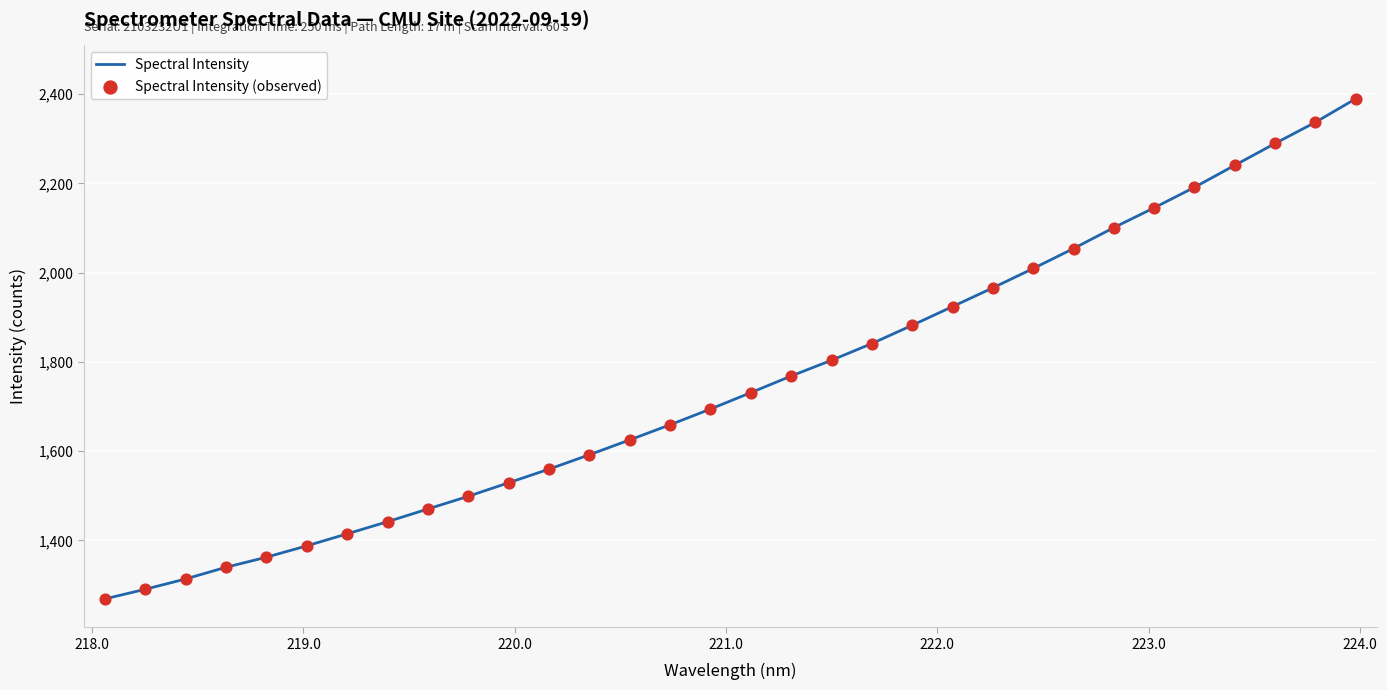

What is the difference between the maximum and minimum values?

1120.8